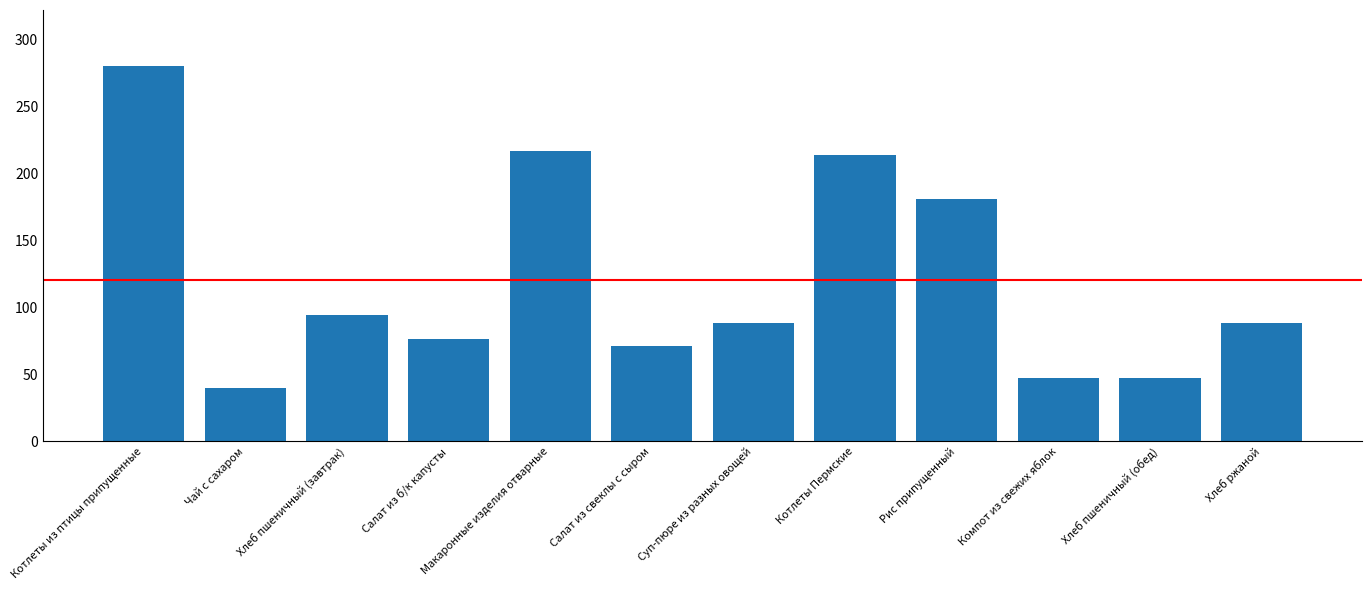

What is the value of the 5th bar from the left?

216.9